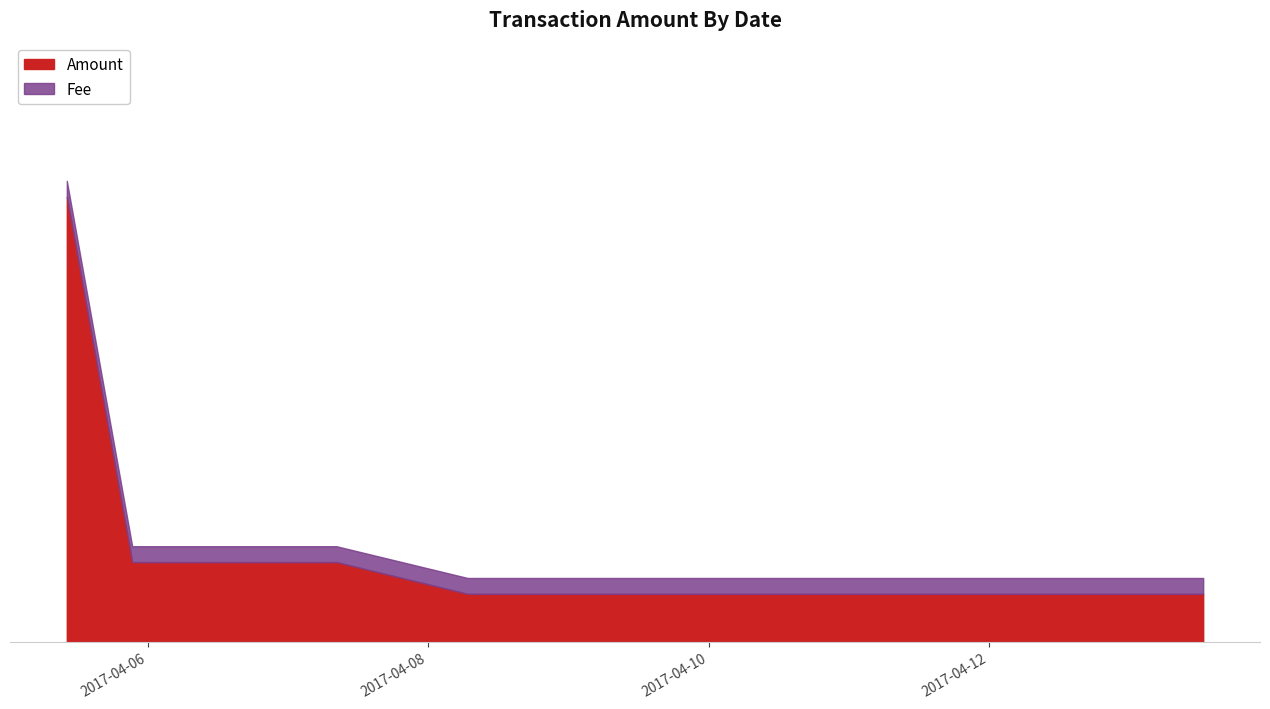

The chart shows a value of 6 at 2017-04-05 21:21:13. True or false?

True